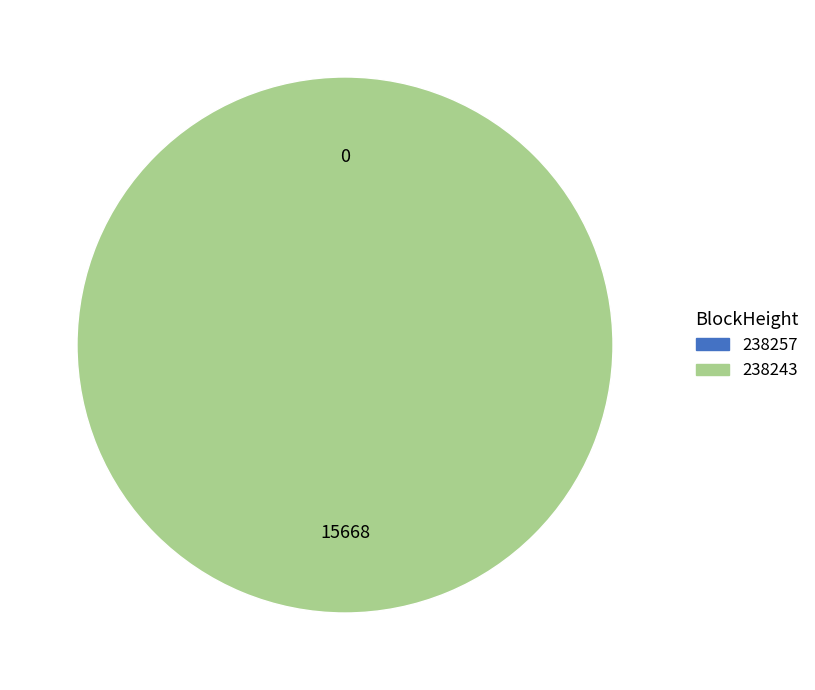

What is the change in value from 238257 to 238243?

+15668